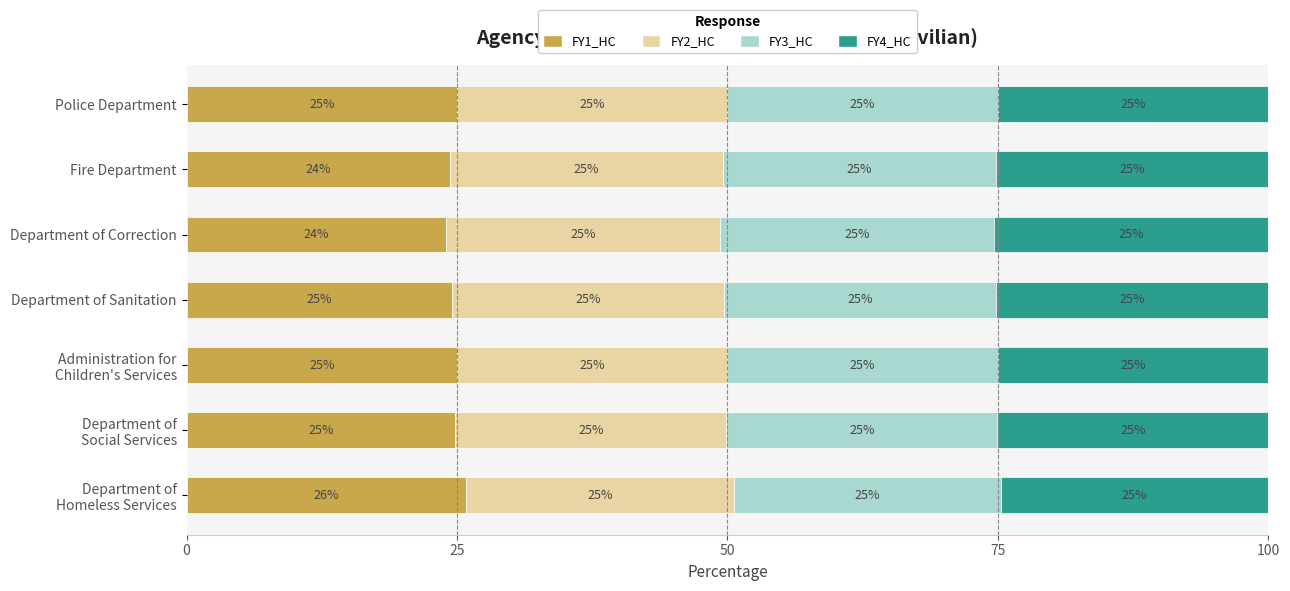

What is the minimum value for FY1_HC?

24.0